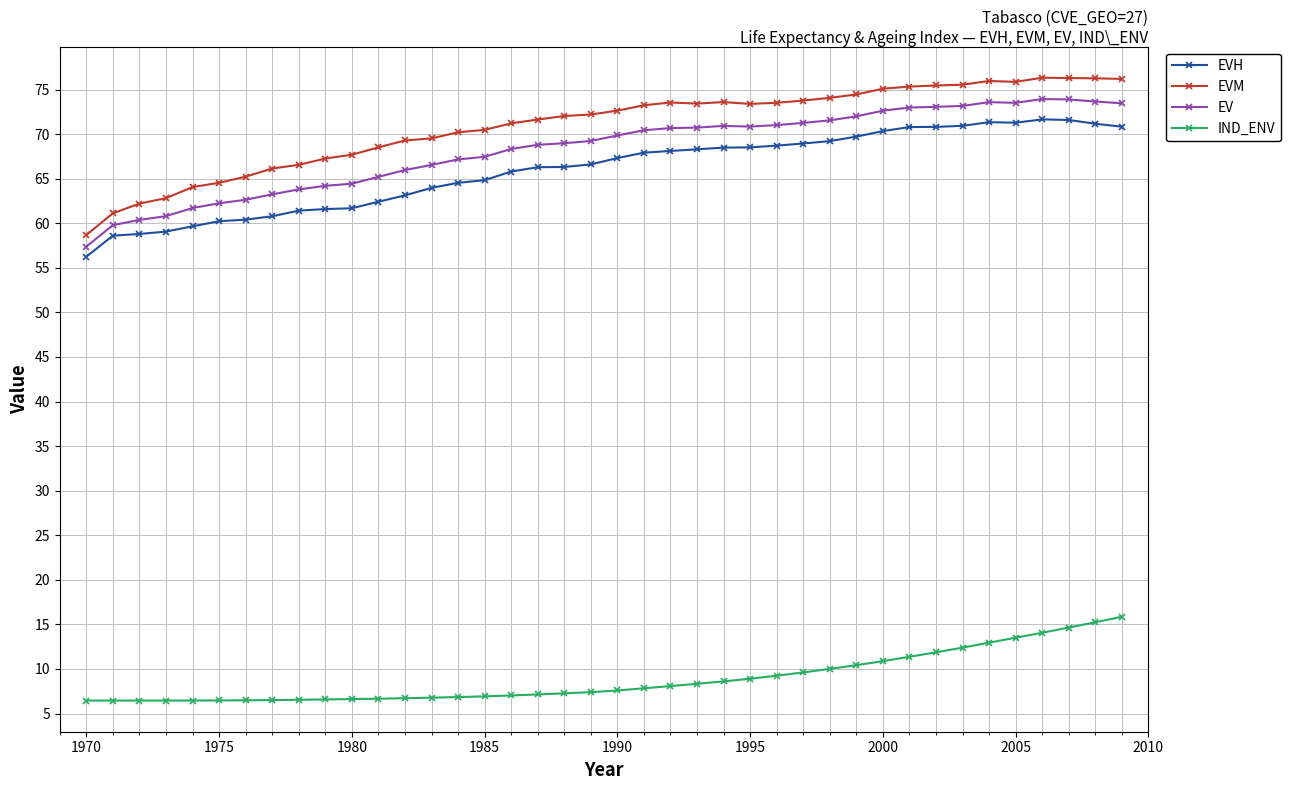

True or false: EVH has more than 0 interior local peaks.

True